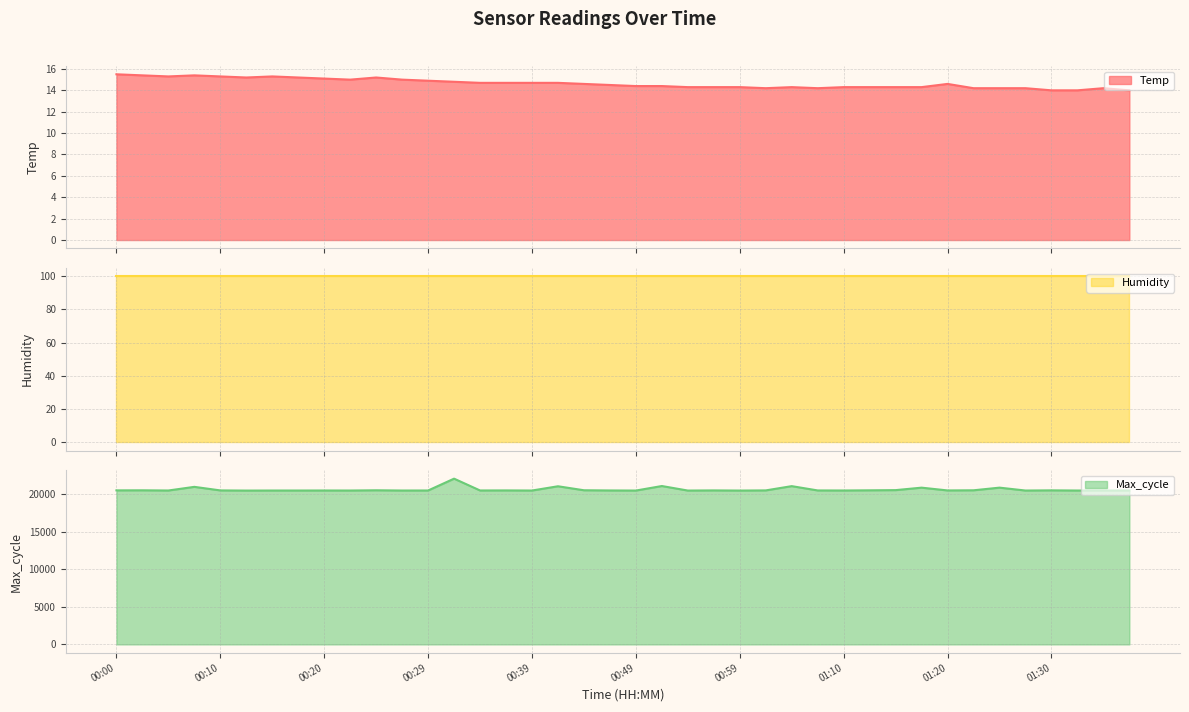

What is the difference between the Max_cycle values at 01:28 and 00:39?

1.0